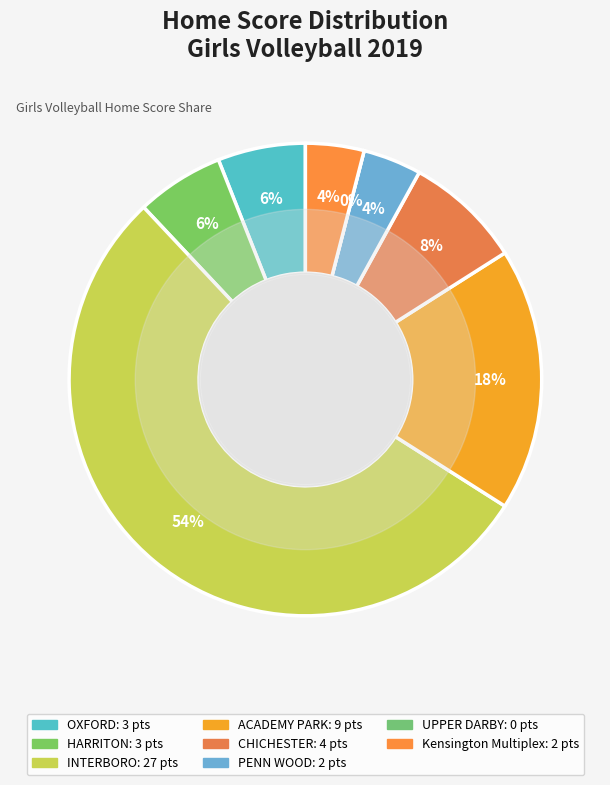

What percentage do OXFORD and ACADEMY PARK together represent?

24.0%